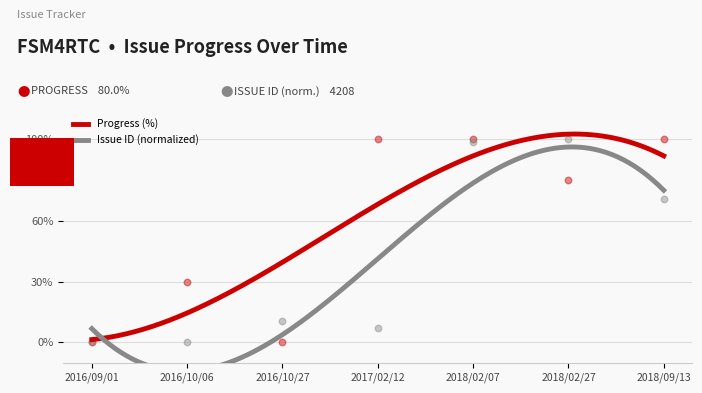

At which category is the sum across all series the highest?

2018/02/07